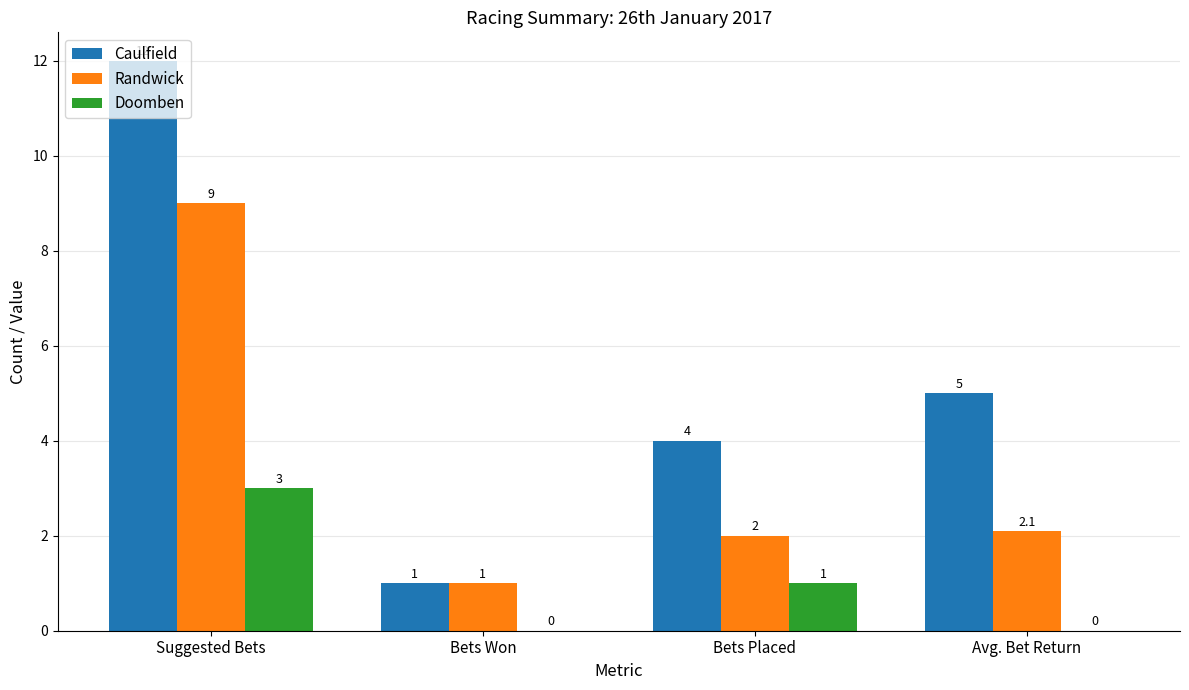

Count the number of categories in the chart.

4